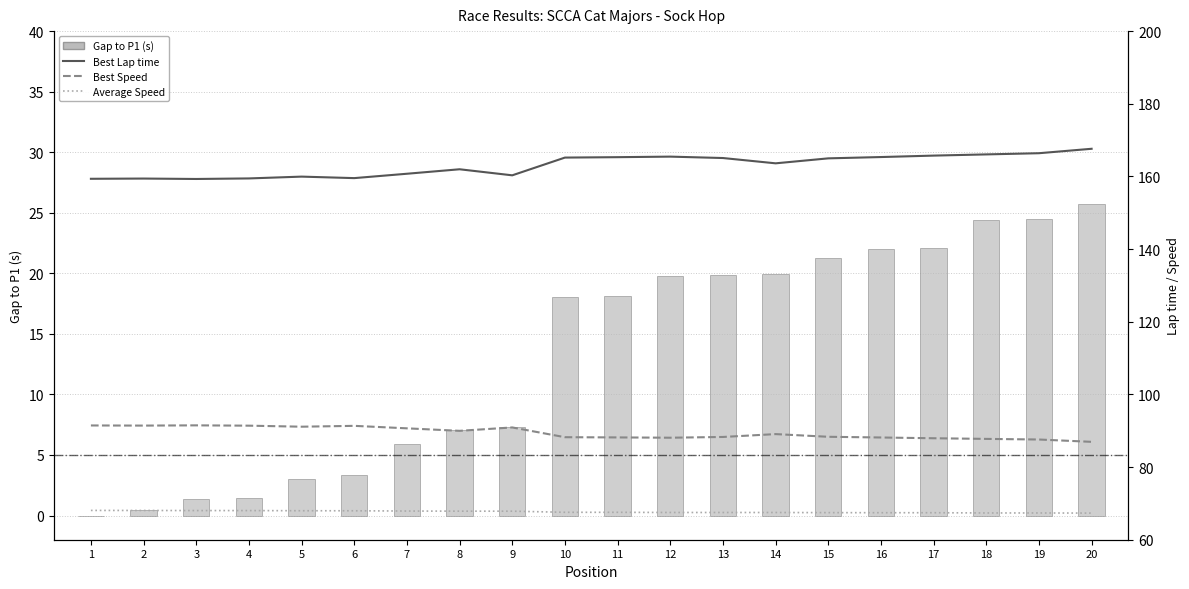

Which category has the highest value in the Average Speed series?

1